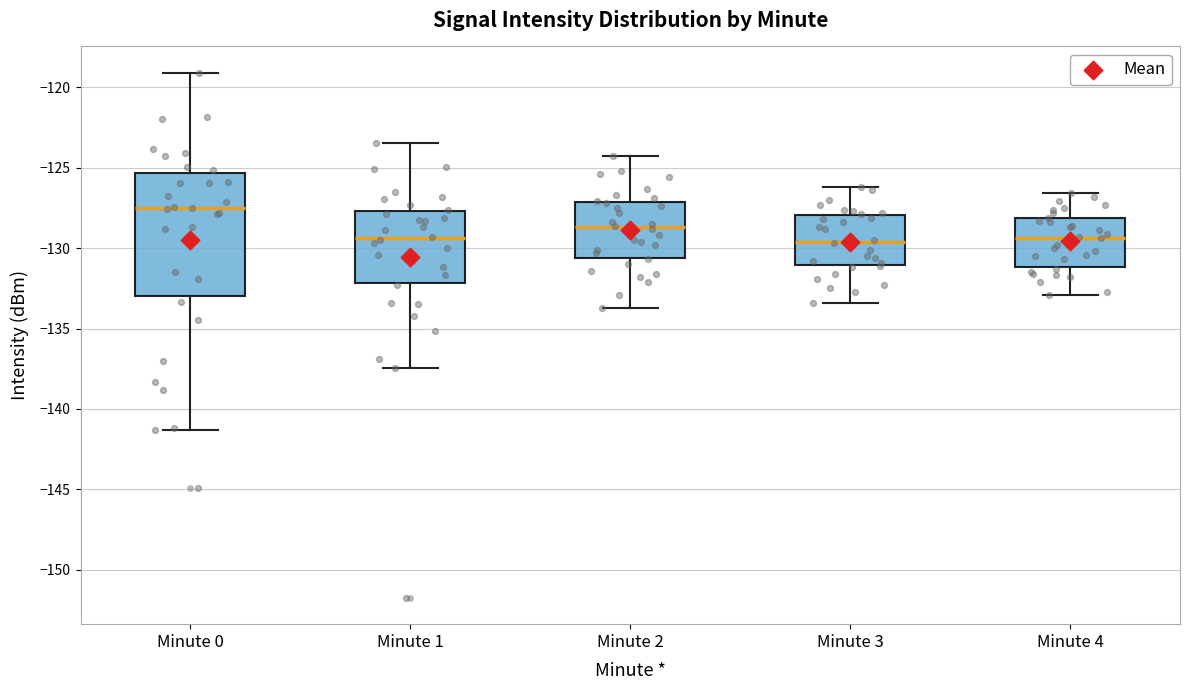

Where is the lower edge of the box for Minute 3 on the y-axis? The values are not printed on the chart, so give them approximately, as read against the axis.

-131.0